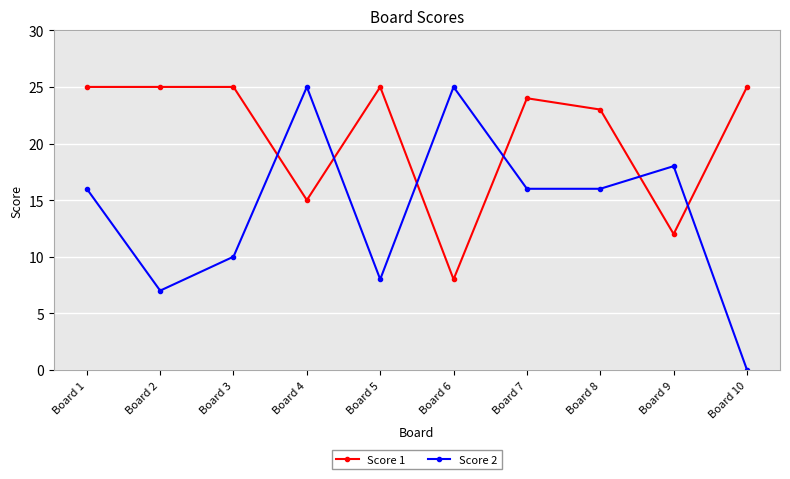

True or false: Score 1 has a value of 18 at Board 9.

False